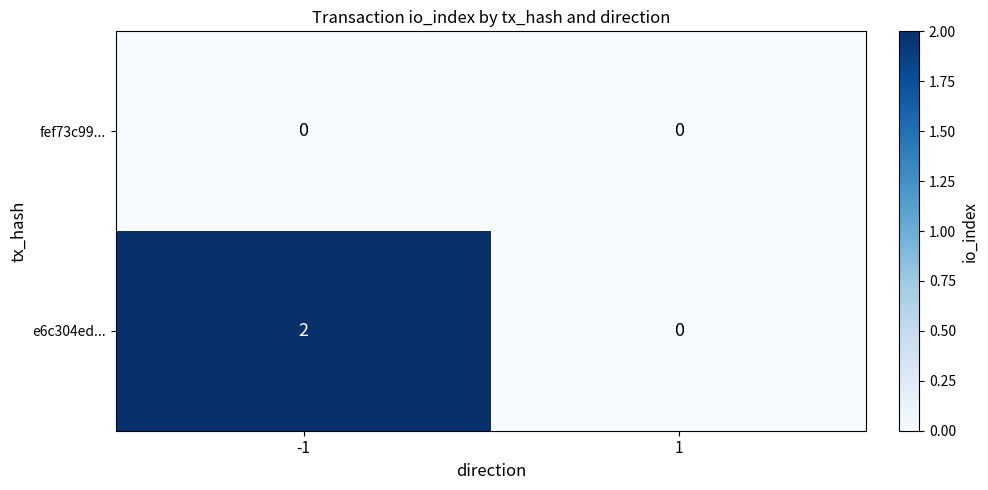

Is it true that e6c304ed... equals 0 at 1?

True